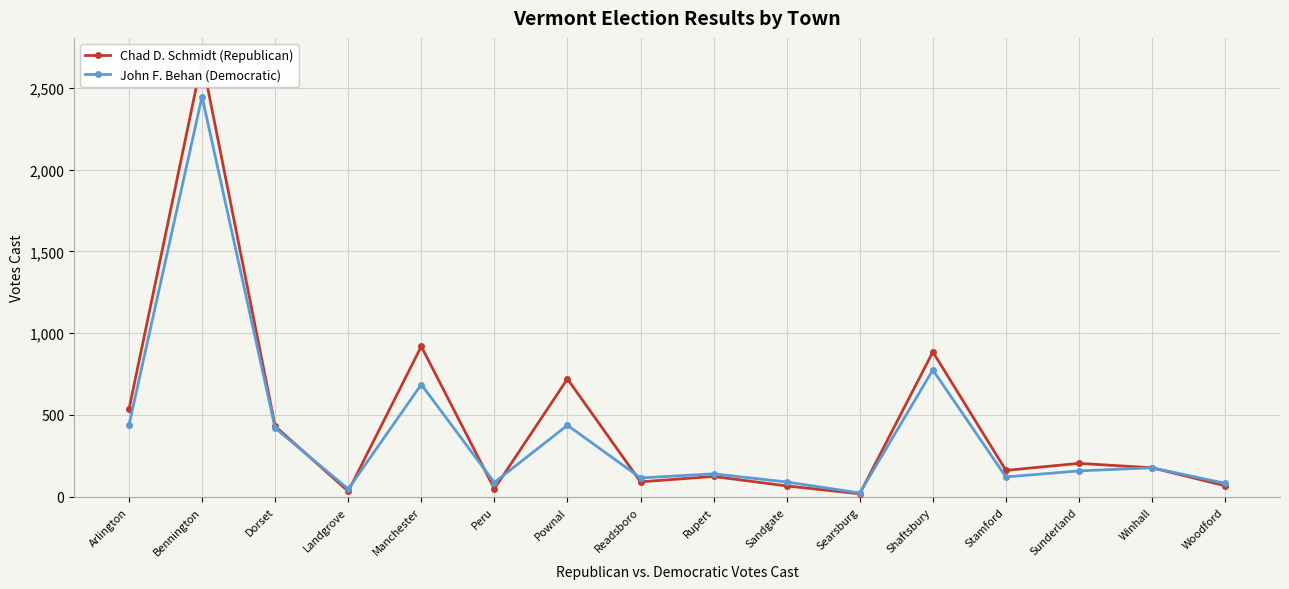

At which label is Chad D. Schmidt (Republican) closest to 1345?

Manchester